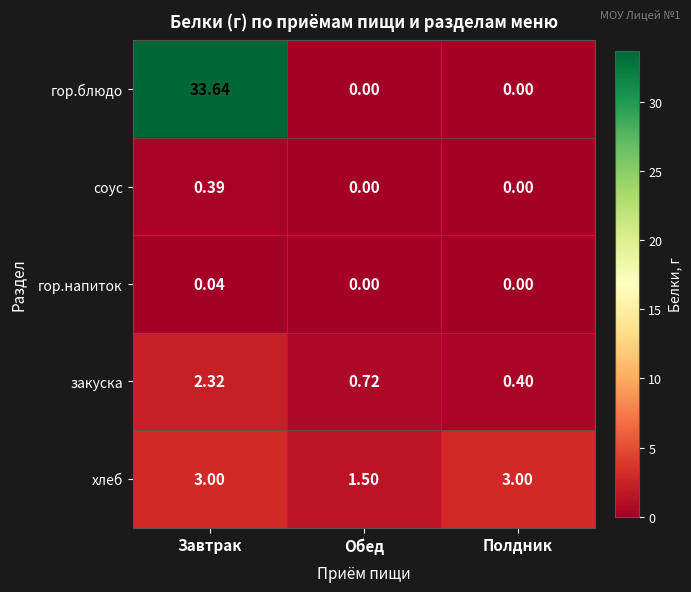

Between Завтрак and Полдник, which series saw the biggest shift?

гор.блюдо